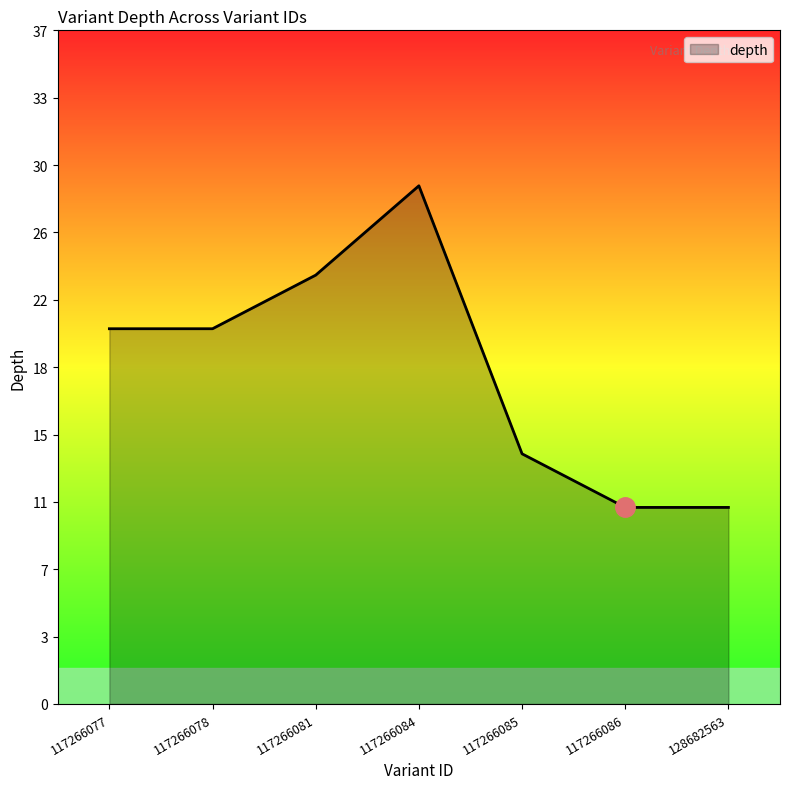

Does the chart display data point markers on the line(s)?

No